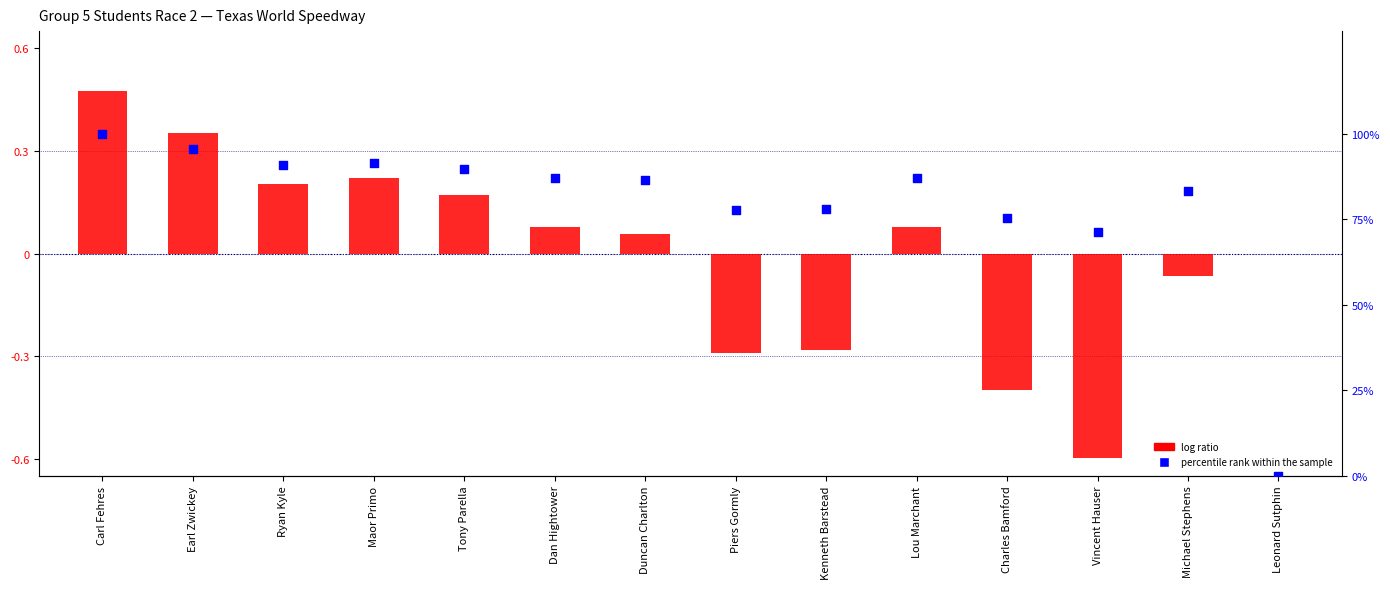

Which series reaches the minimum Y coordinate?

log ratio